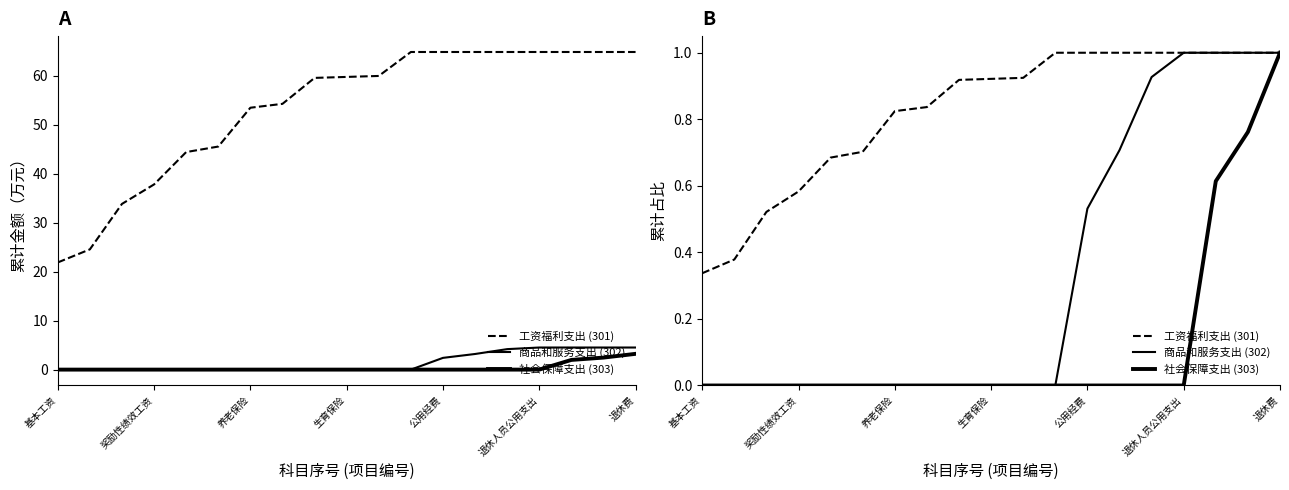

True or false: 商品和服务支出 (302) and 工资福利支出 (301) cross at least once.

False